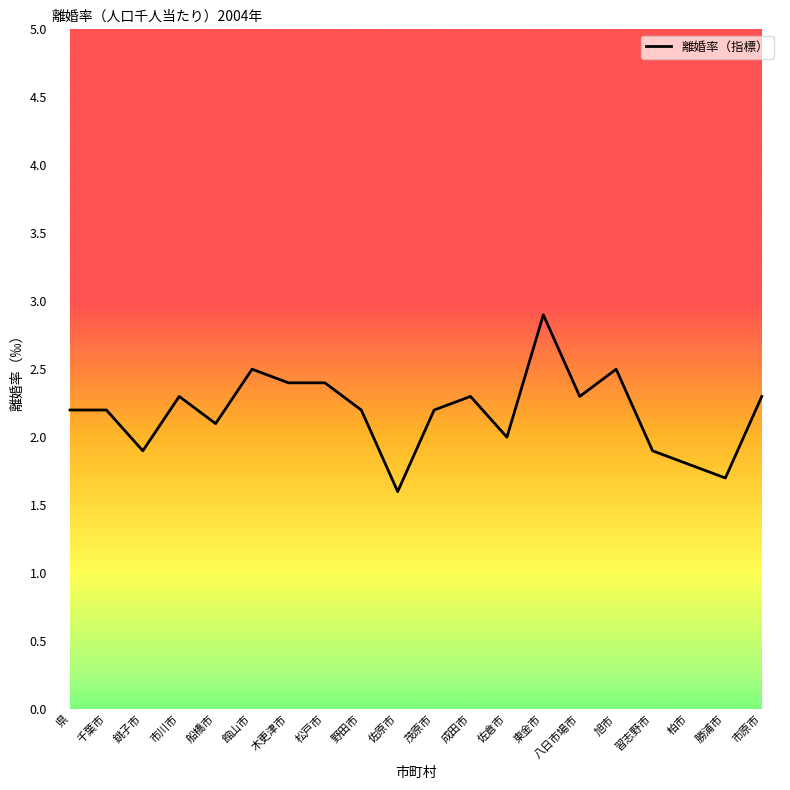

True or false: the data shows 2.0 at 佐倉市.

True